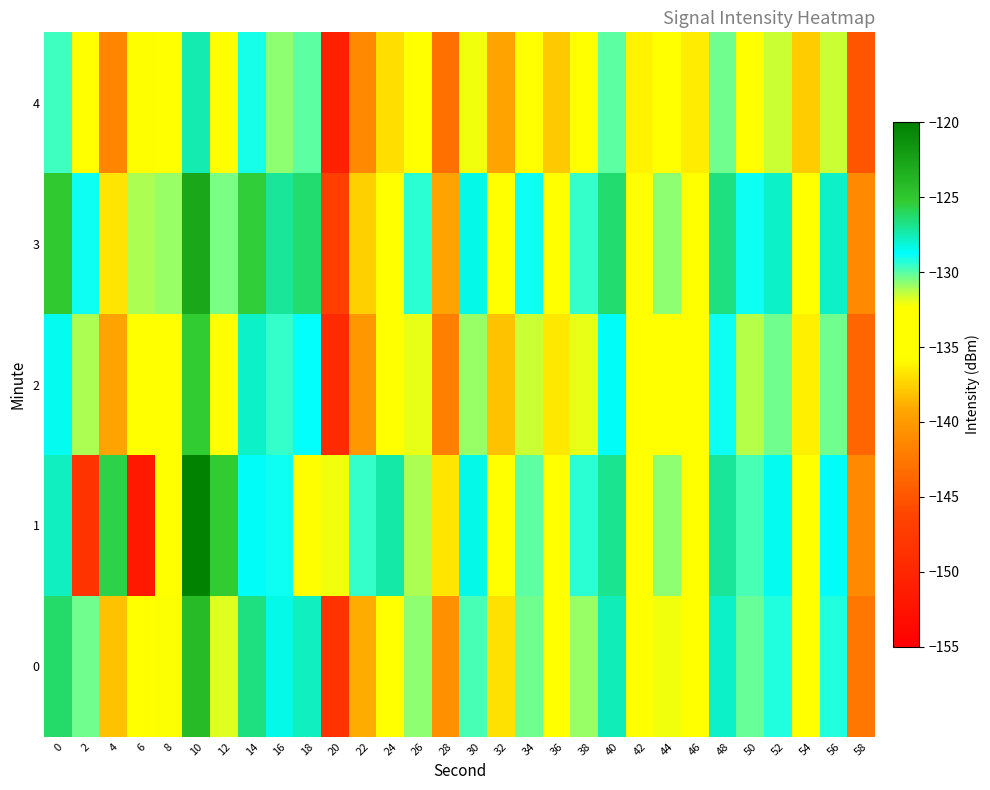

Which series has the widest spread of values?

1